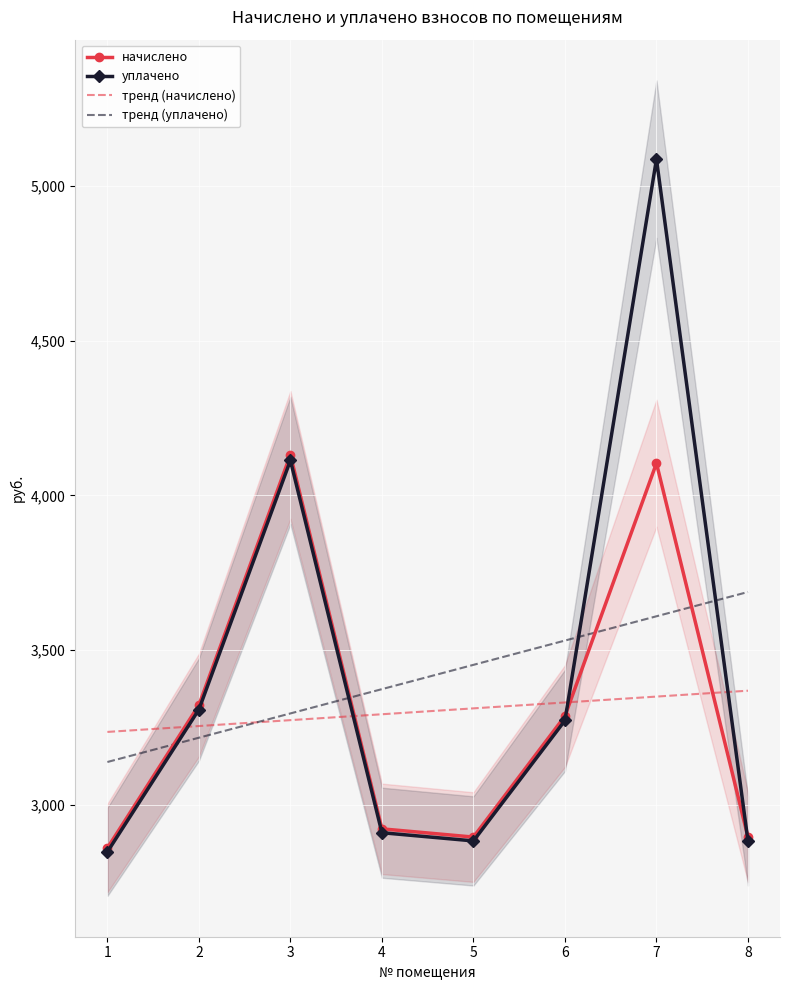

True or false: начислено has more than 1 interior local peaks.

True